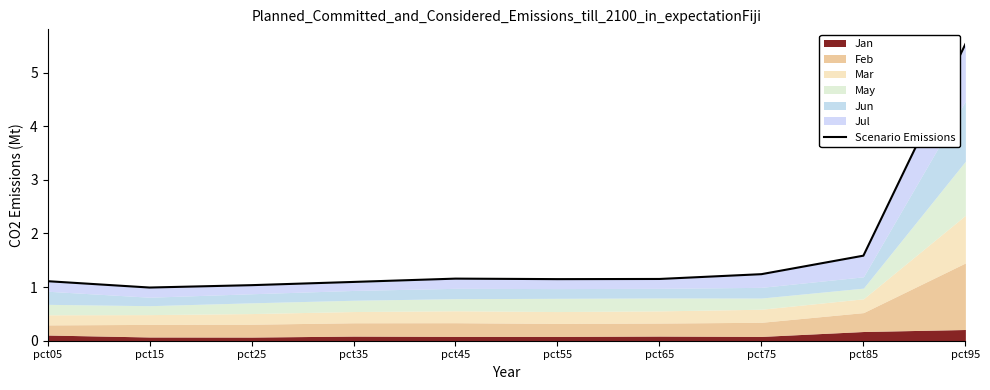

What is the change in value from pct35 to pct65?

+0.1